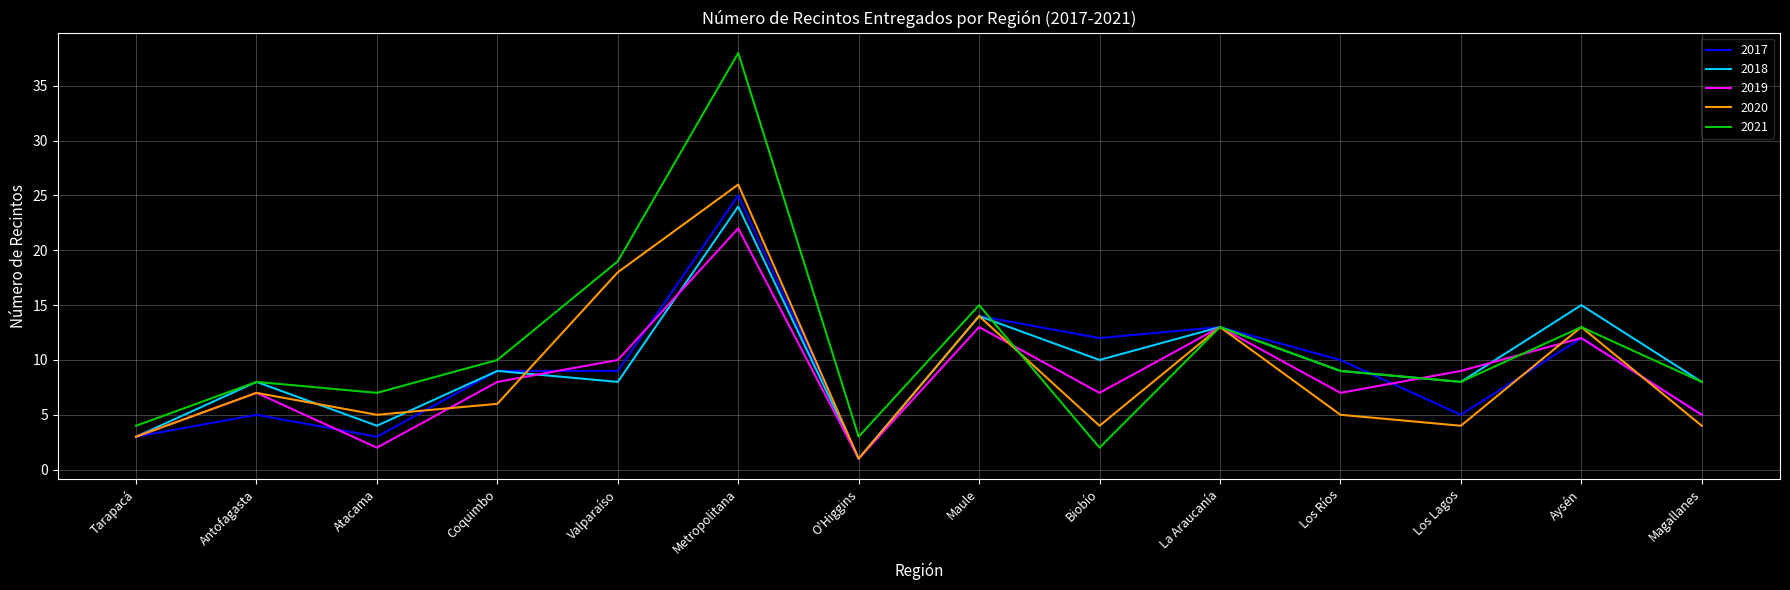

True or false: 2020 has a value of 3 at Tarapacá.

True